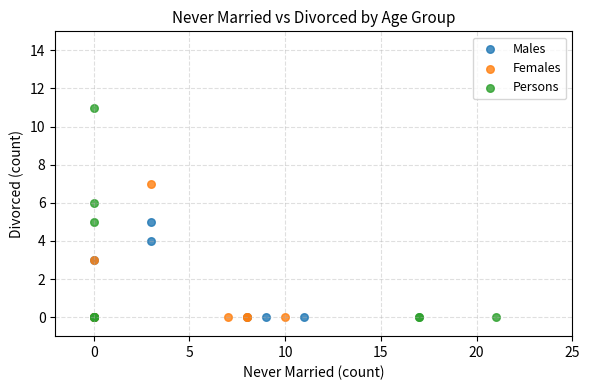

Which series reaches the maximum Y coordinate?

Persons